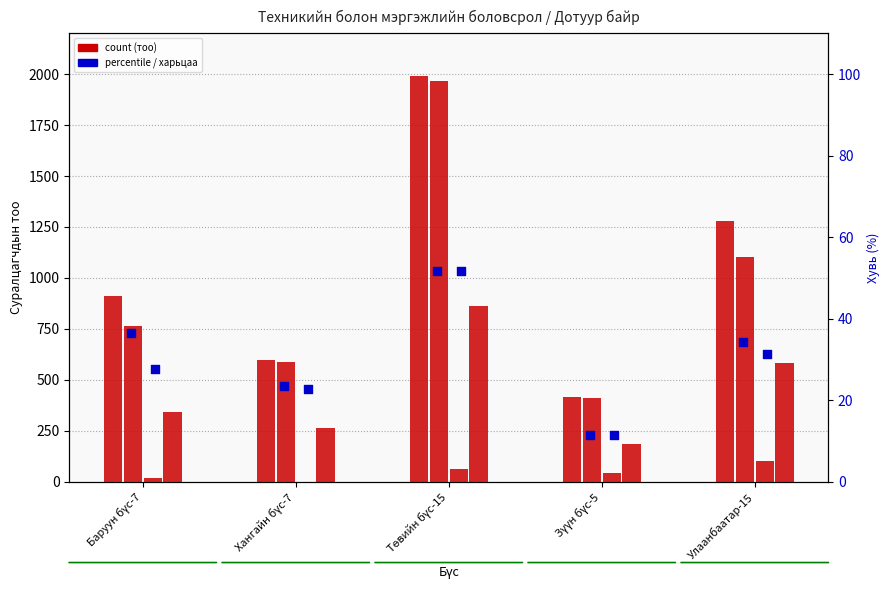

Is the value of Мэргэжлийн I курс (Бүгд) at Зүүн бүс-5 greater than the value of Дотуур байранд амьдарч буй (Бүгд) at Хангайн бүс-7?

No